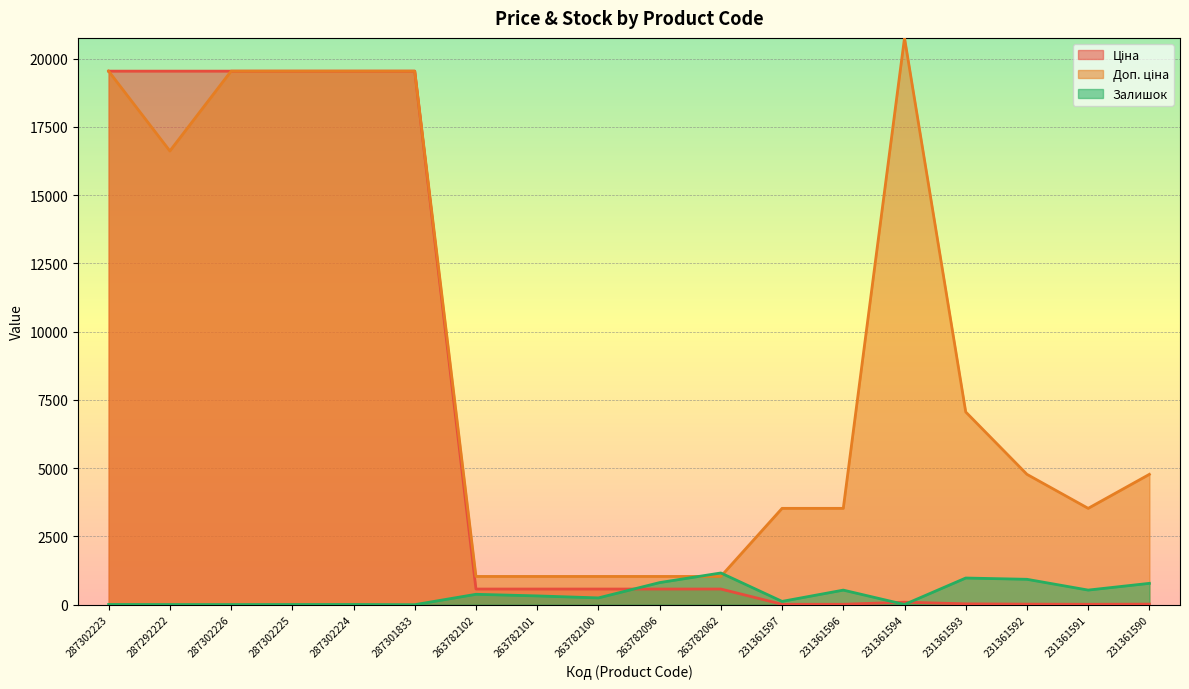

How many times do Ціна and Залишок cross each other?

3